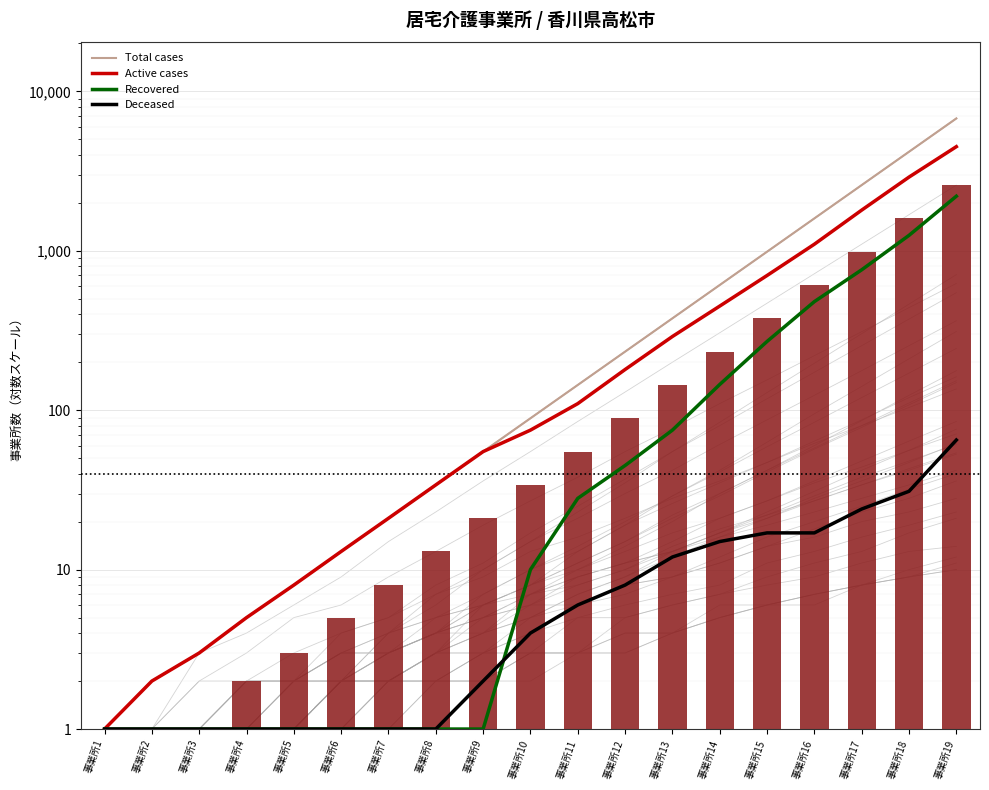

Which series has the largest total across all categories?

Total cases